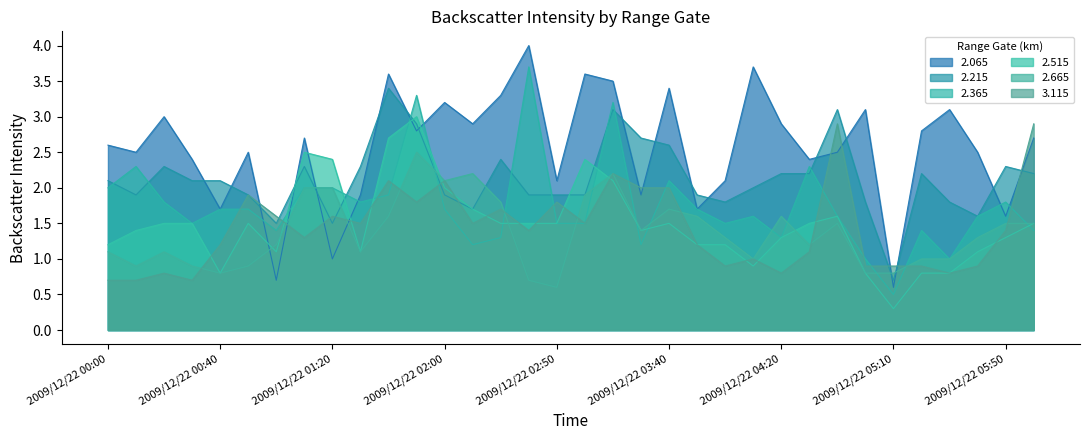

The 2.215 series shows 1.9 at 2009/12/22 02:00. True or false?

True